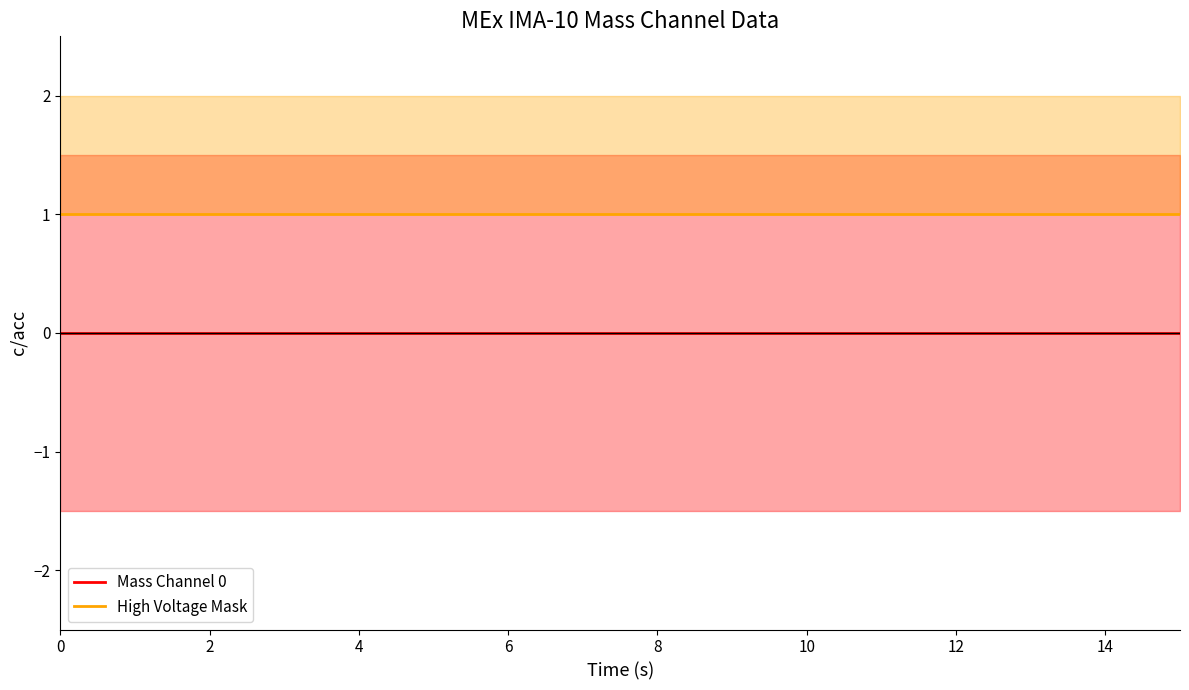

What is the approximate value of High Voltage Mask at 4?

1